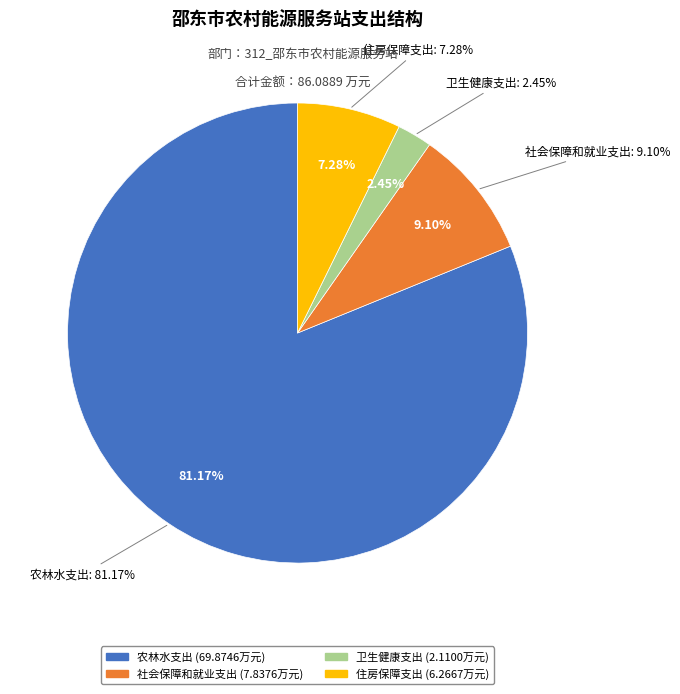

True or false: 农林水支出 accounts for 73% of the total.

False